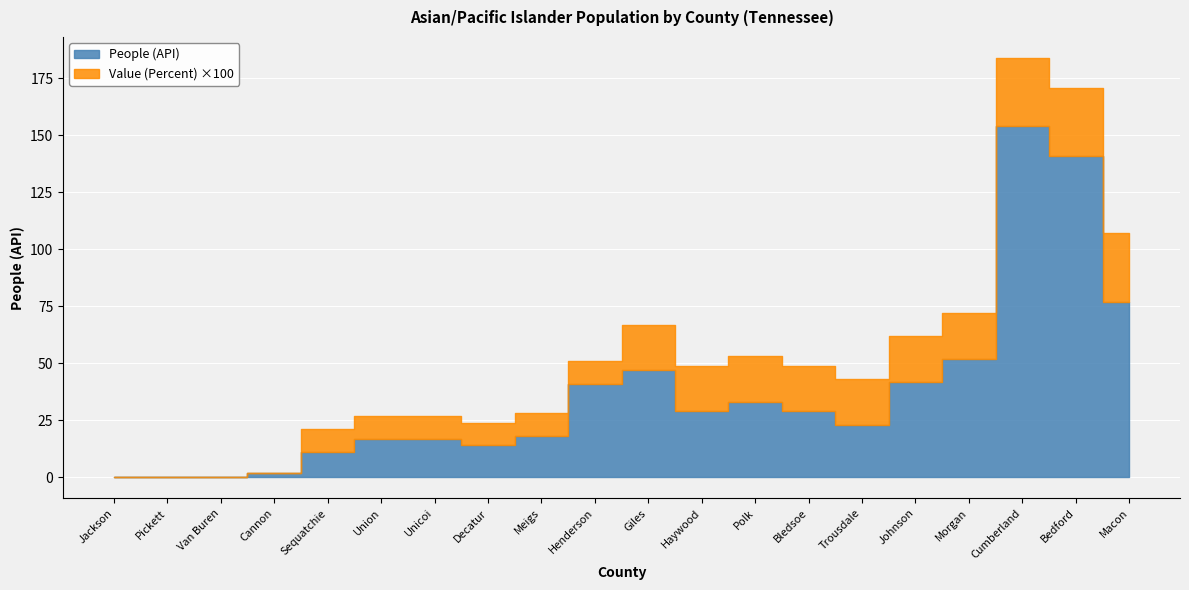

What is the highest value of the Value (Percent) series?

0.3